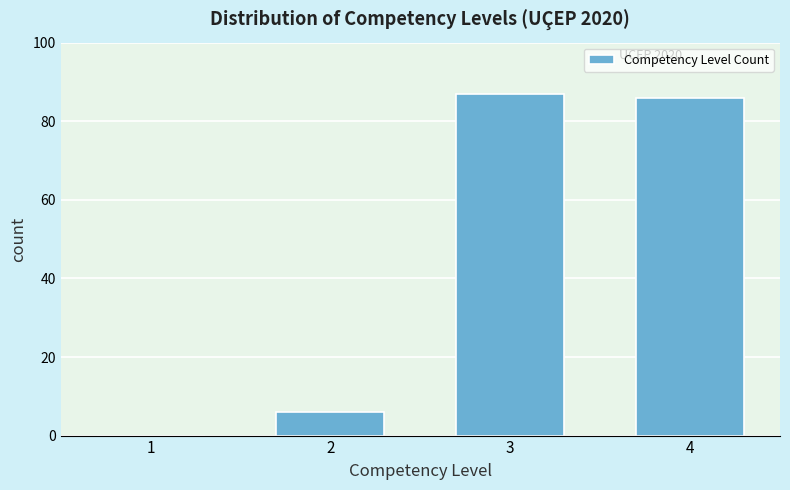

Reading right to left, what are all the values shown in this chart?

4=86	3=87	2=6	1=0